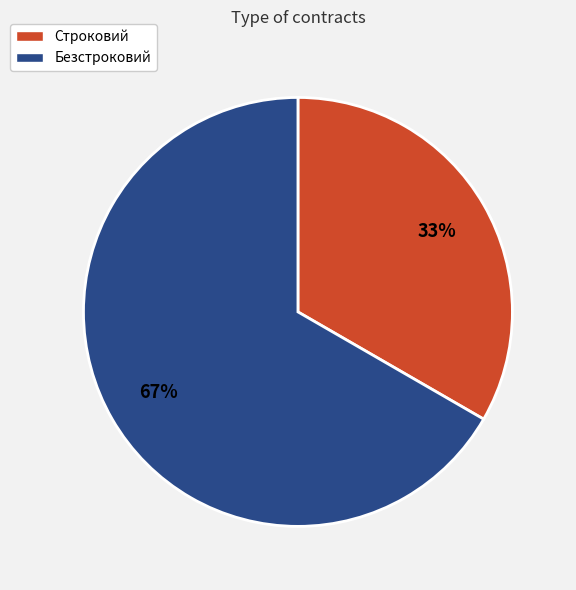

Is the sum of Безстроковий and Строковий greater than half?

Yes